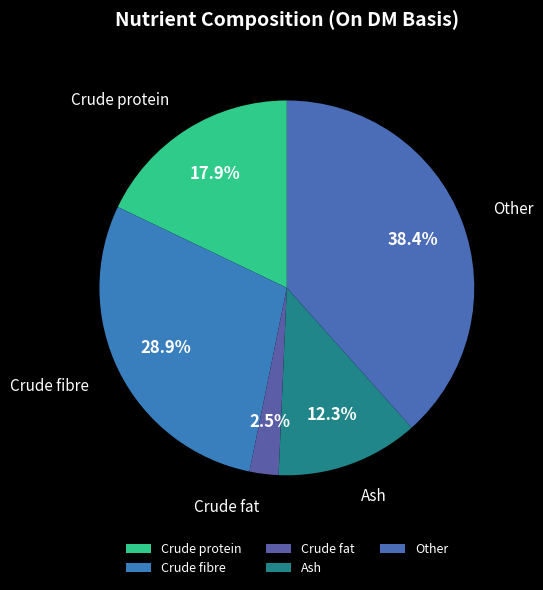

Is the sum of Other and Ash greater than half?

Yes